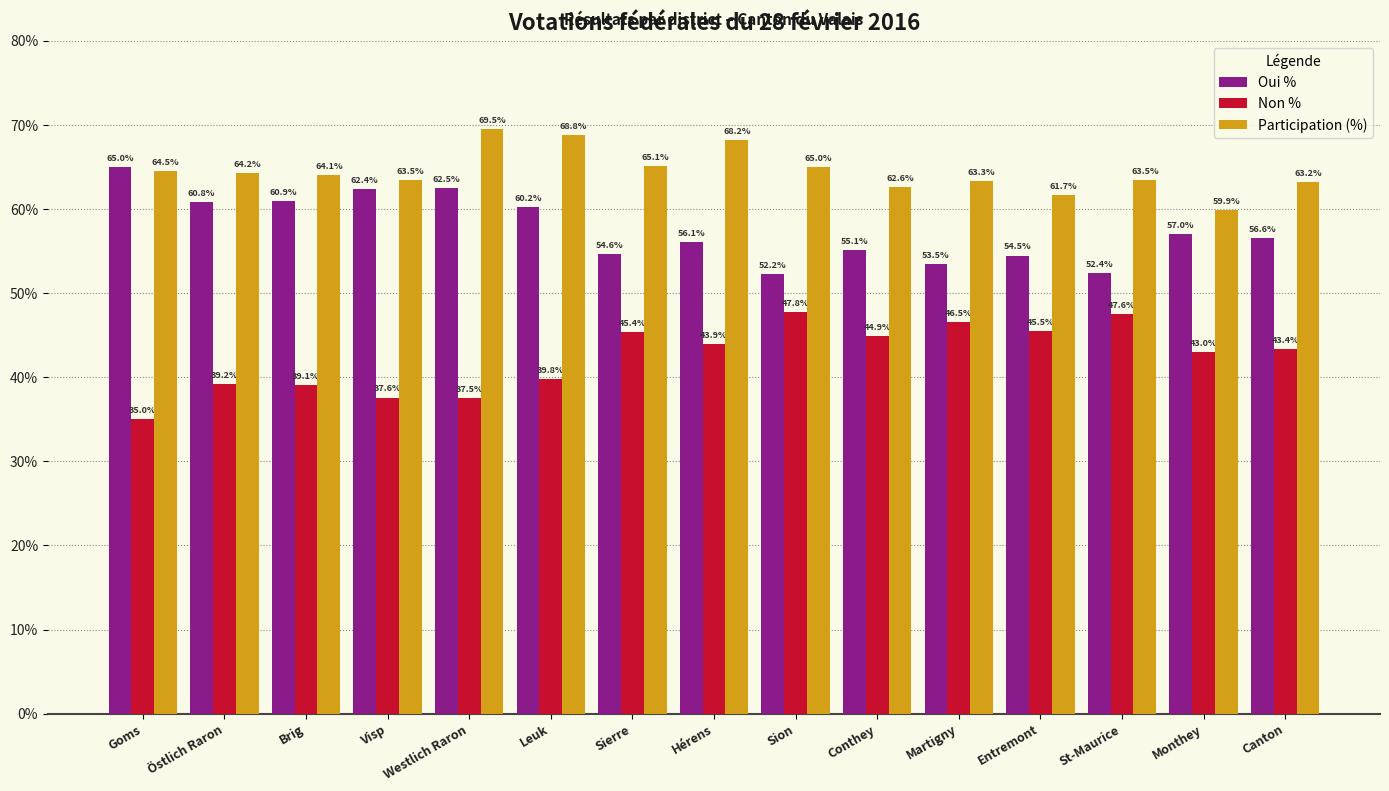

How many groups of bars are there?

15